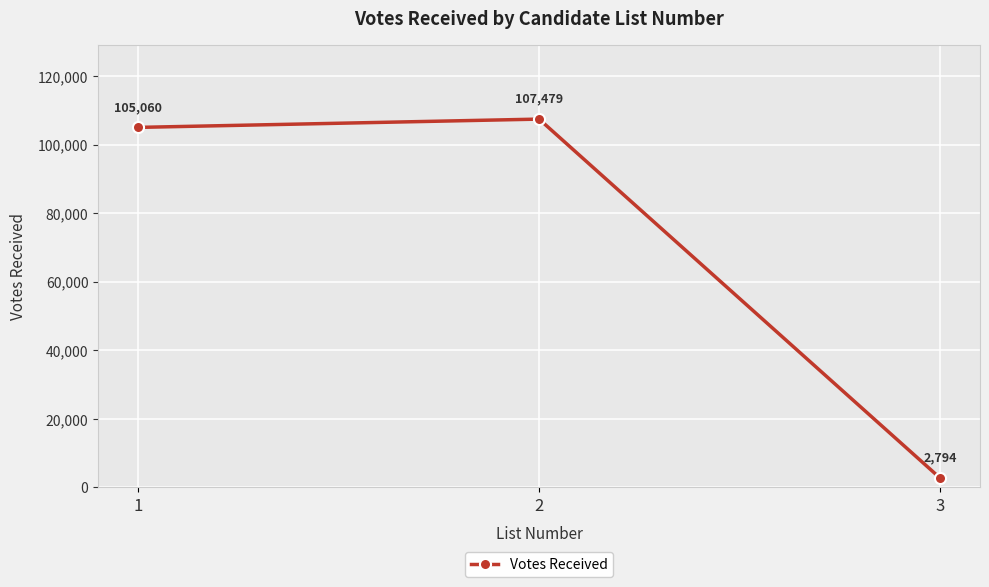

Where is the data nearest to the value 55136?

1